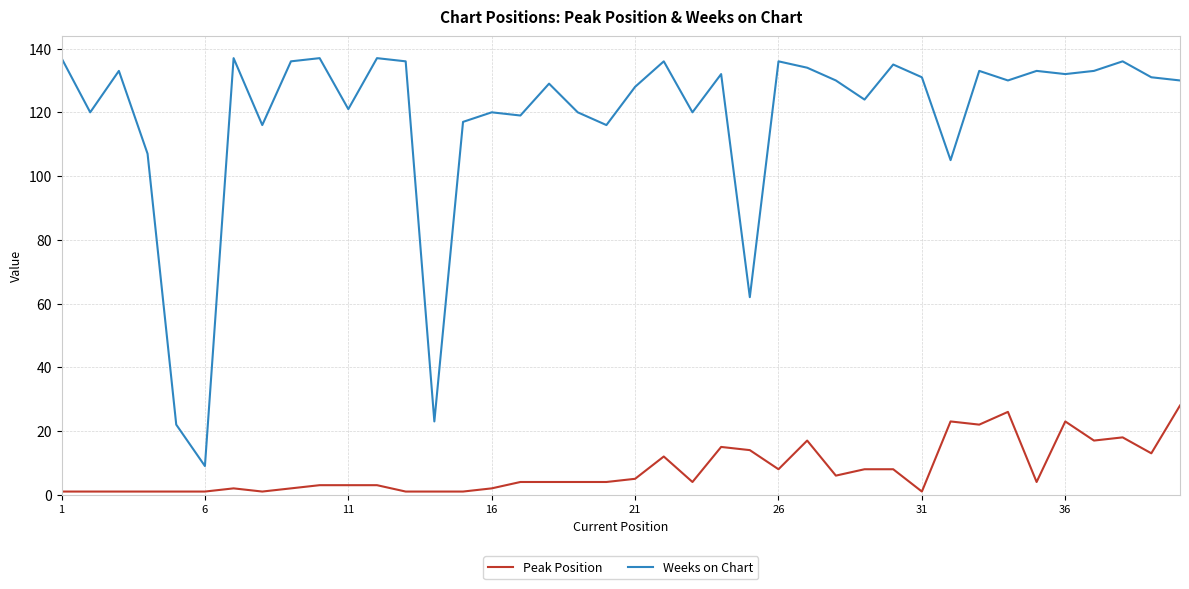

What is the difference between the maximum and minimum values in the Weeks on Chart series?

128